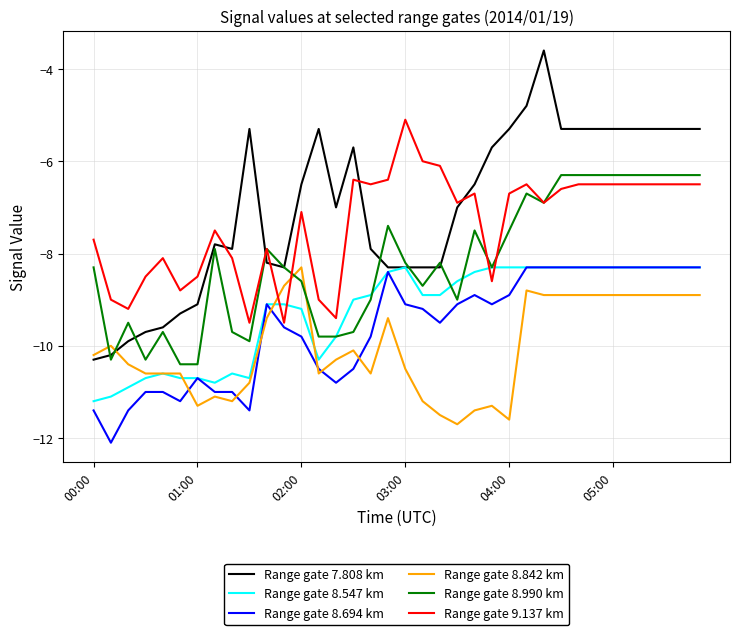

After their last crossing, which series has the higher values: Range gate 9.137 km or Range gate 8.547 km?

Range gate 9.137 km